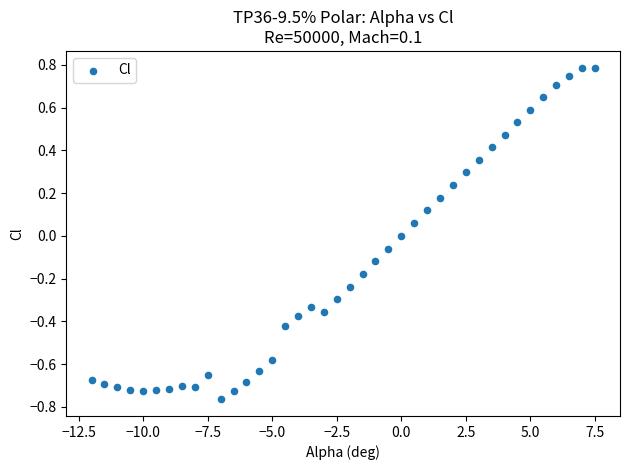

Count the number of points in this scatter plot.

40